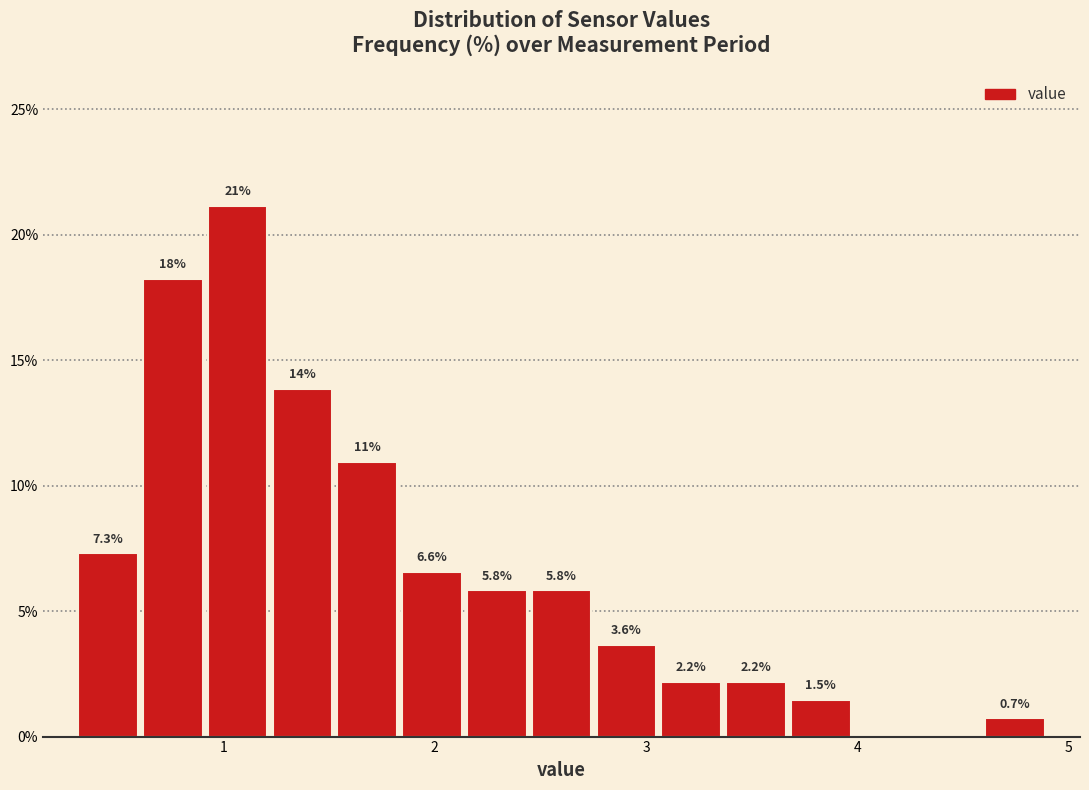

Around what value on the x-axis is the tallest bar? Give the approximate position of its centre, as read against the axis.

1.1